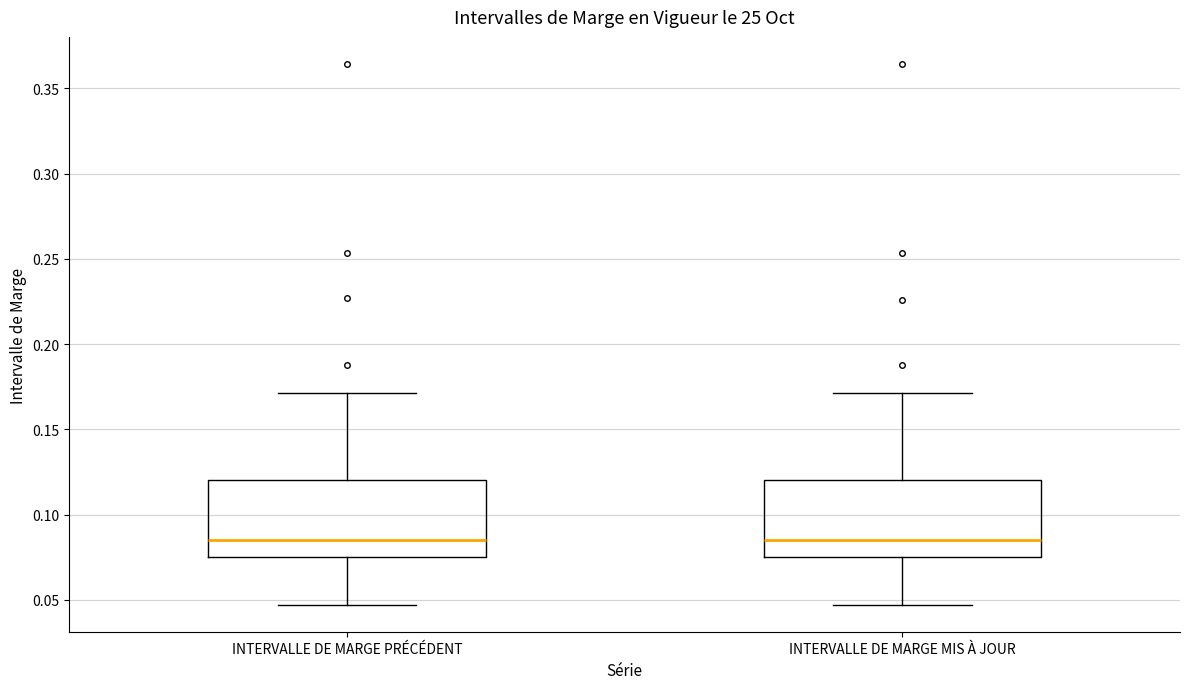

Reading left to right, read every box against the y-axis: the position of its median line, the range the box covers, and the ends of its whiskers. The values are not printed on the chart, so give them approximately, as read against the axis.

INTERVALLE DE MARGE PRÉCÉDENT: median 0.085, box 0.075 to 0.120, whiskers 0.045 to 0.170
INTERVALLE DE MARGE MIS À JOUR: median 0.085, box 0.075 to 0.120, whiskers 0.045 to 0.170